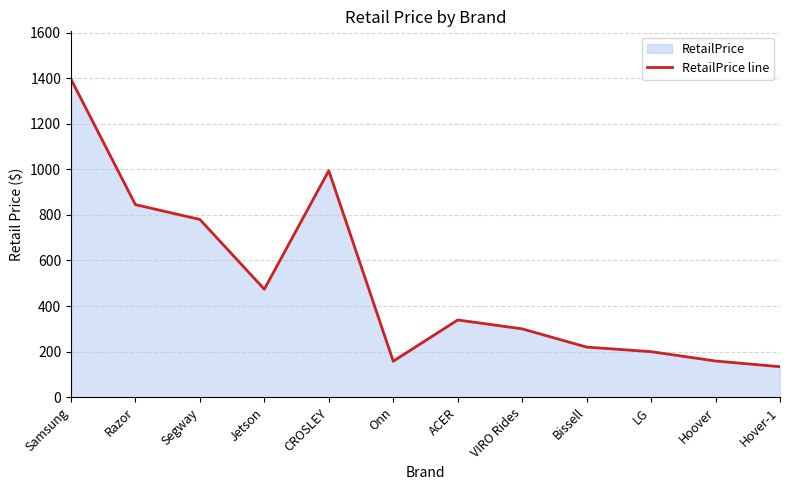

What is the value of the 8th point from the left?

300.0